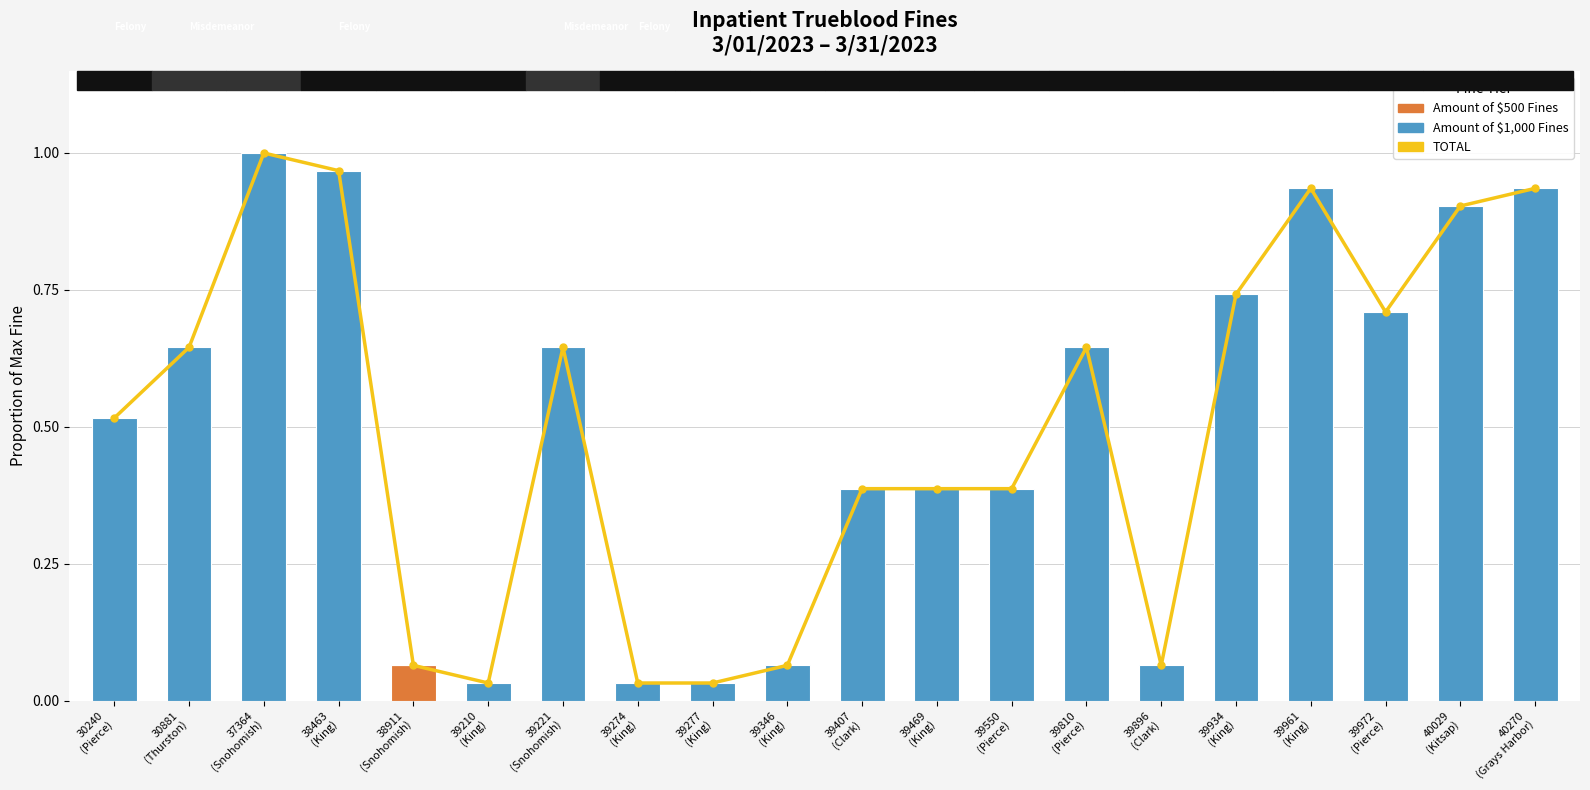

What position from the left is 39210
(King)?

6